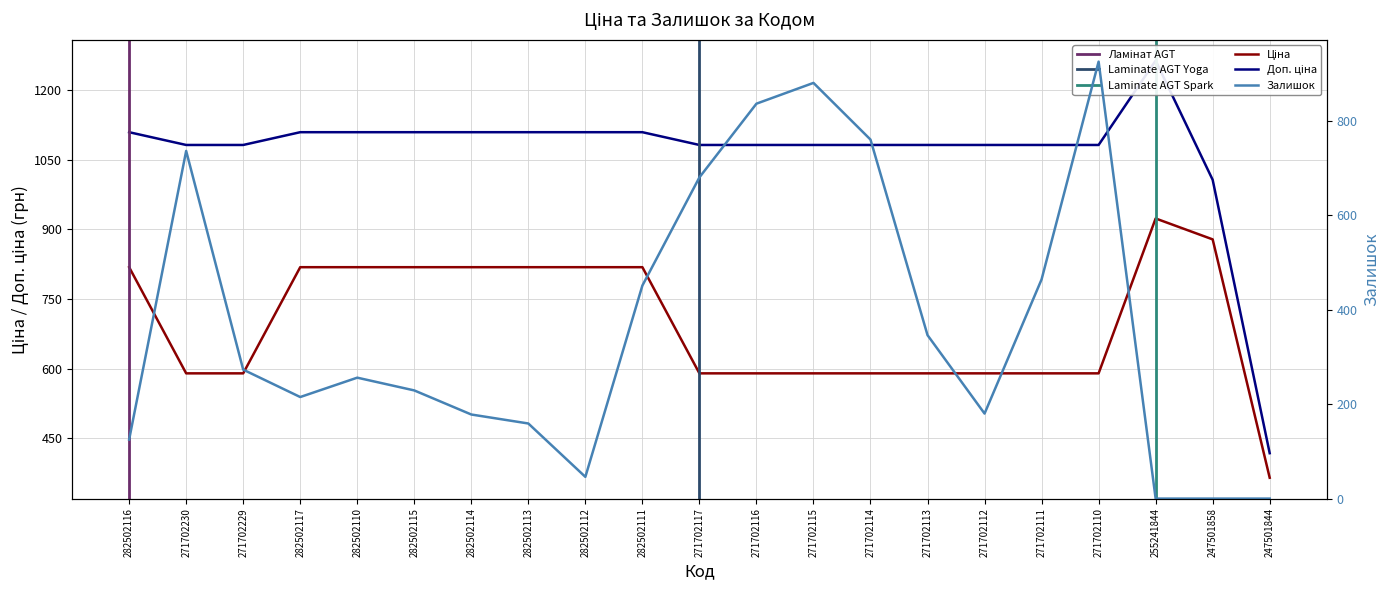

At which category does Залишок reach its first local valley?

282502117